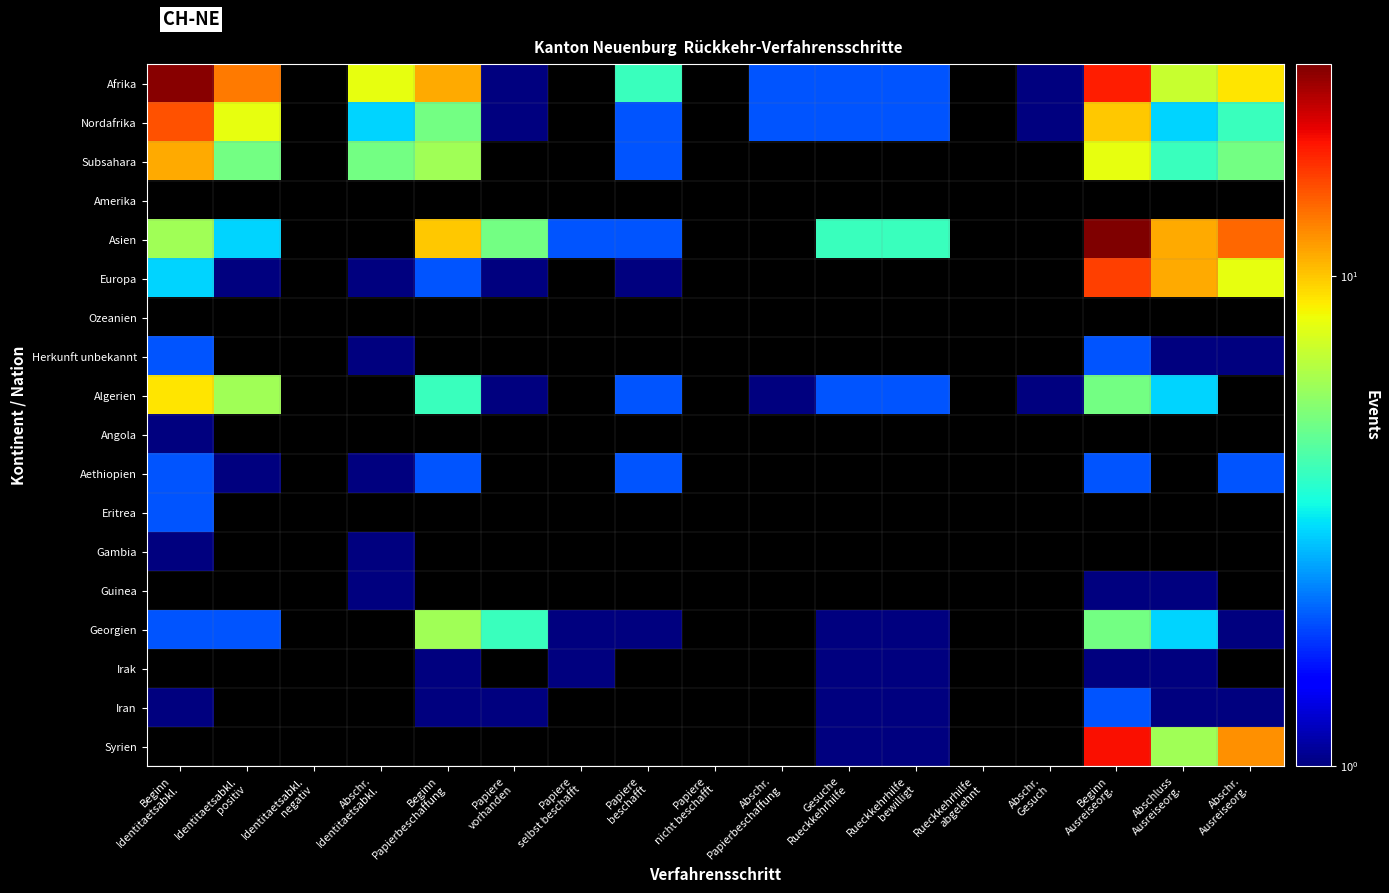

How many positive values does the Georgien series have?

11